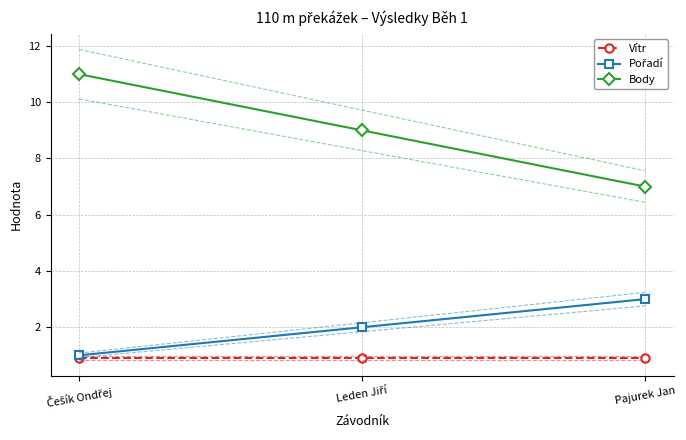

Reading left to right, extract all data points from this chart.

Vítr: Češík Ondřej=0.9	Leden Jiří=0.9	Pajurek Jan=0.9
Pořadí: Češík Ondřej=1.0	Leden Jiří=2.0	Pajurek Jan=3.0
Body: Češík Ondřej=11.0	Leden Jiří=9.0	Pajurek Jan=7.0